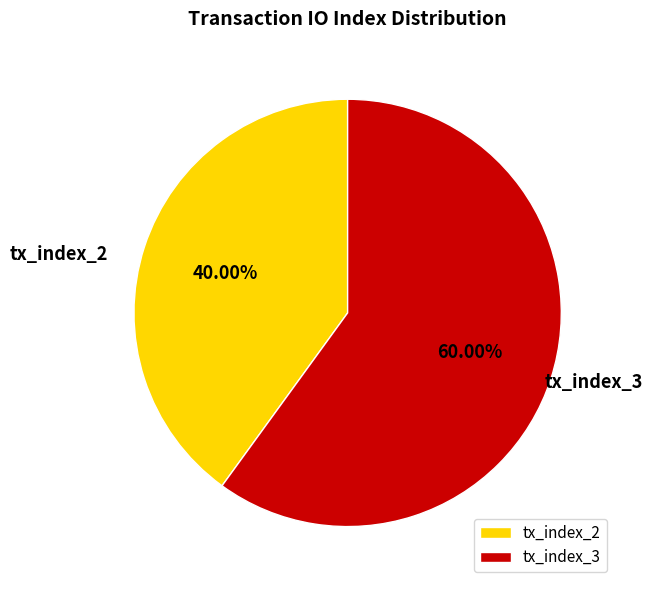

The tx_index_3 slice represents 60% of the pie. True or false?

True